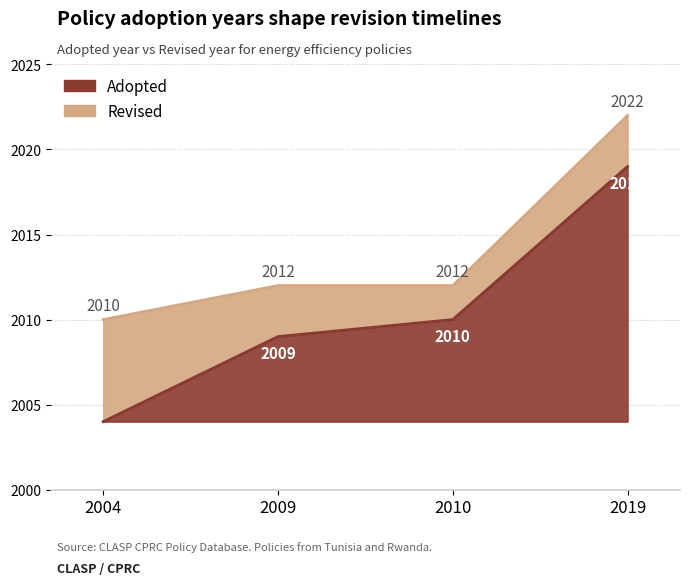

How many distinct data groups are displayed?

2